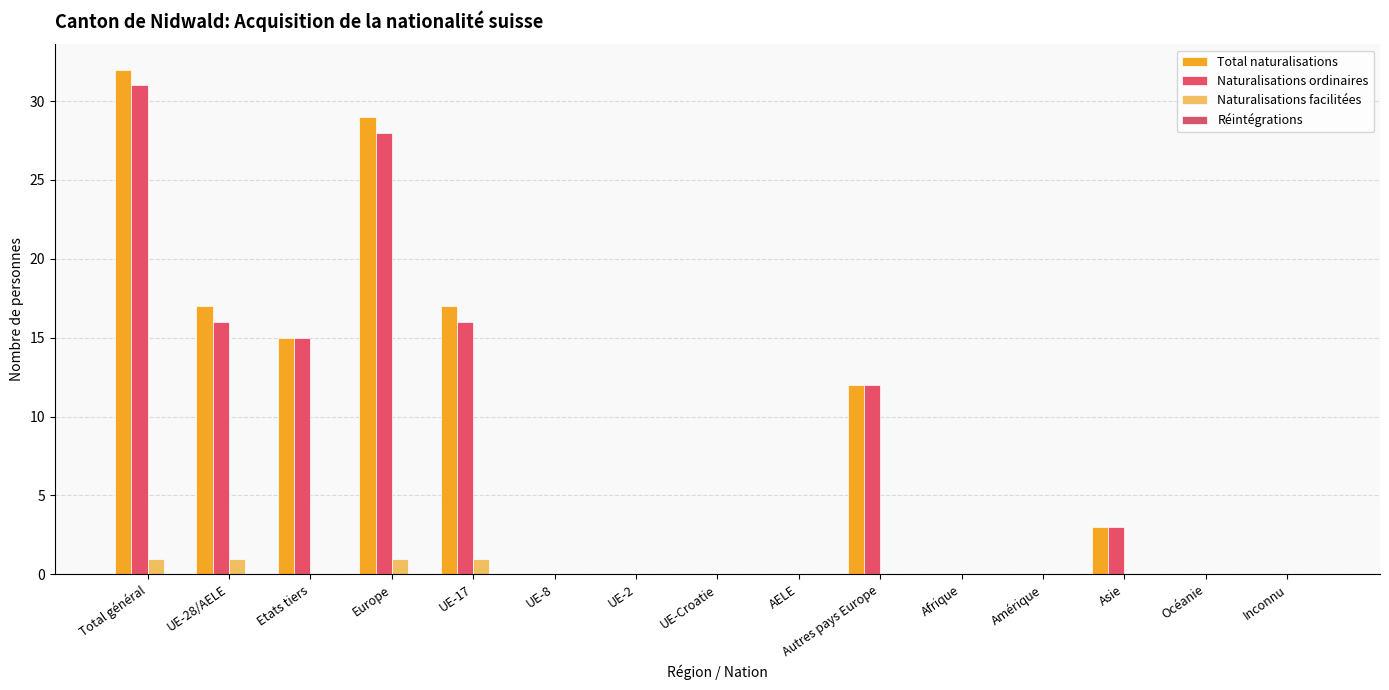

The Naturalisations ordinaires series shows 12 at Autres pays Europe. True or false?

True